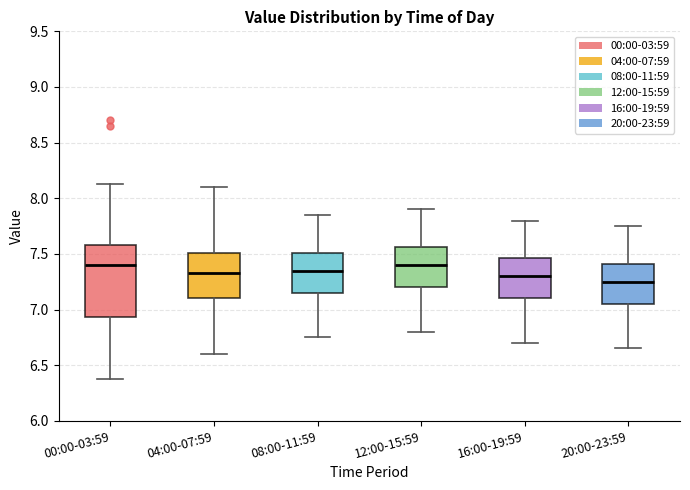

Where is the lower edge of the box for 04:00-07:59 on the y-axis? The values are not printed on the chart, so give them approximately, as read against the axis.

7.10